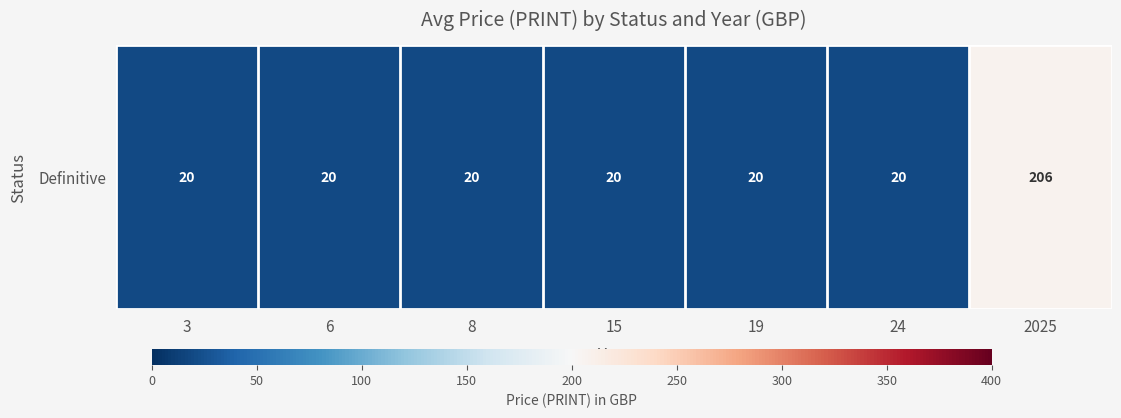

Is it true that the value at 2025 is 318.2?

False